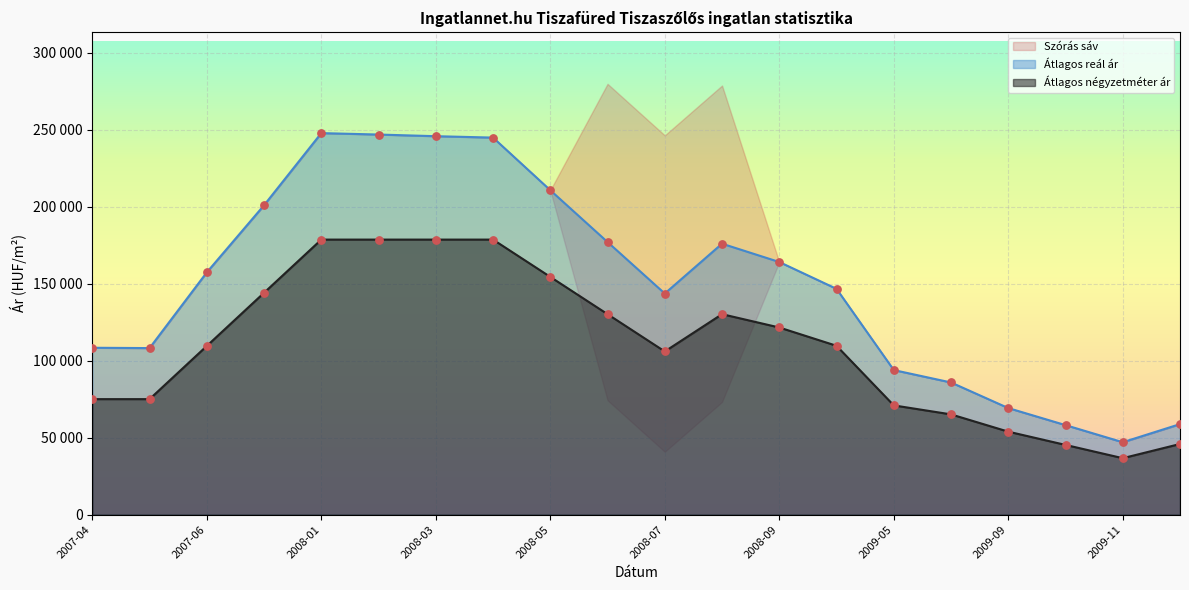

Which series reaches the minimum Y coordinate?

Átlagos négyzetméter ár